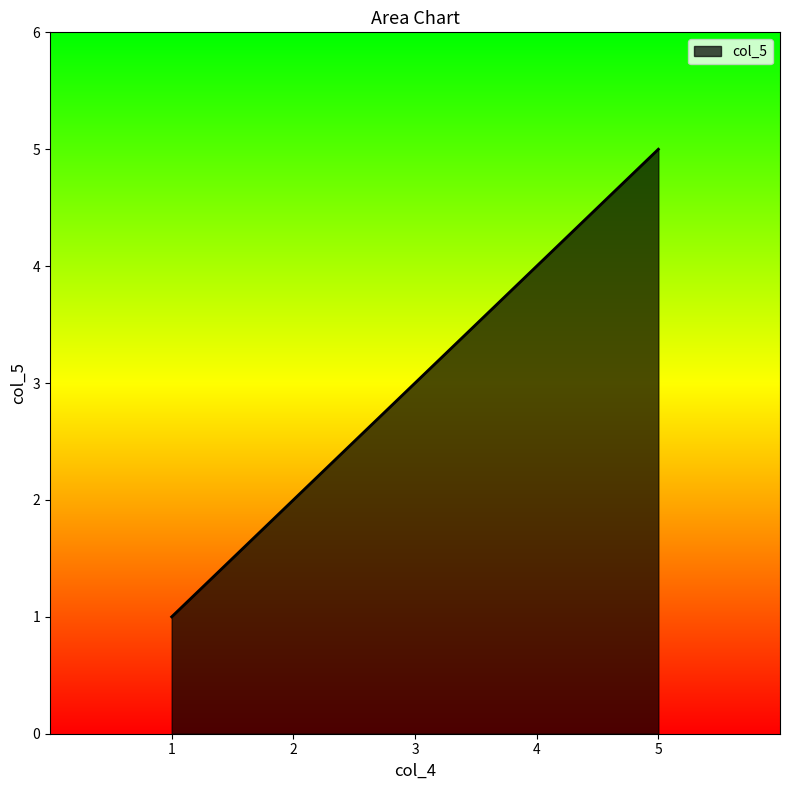

List the labels in order of value, largest first.

5, 4, 3, 2, 1